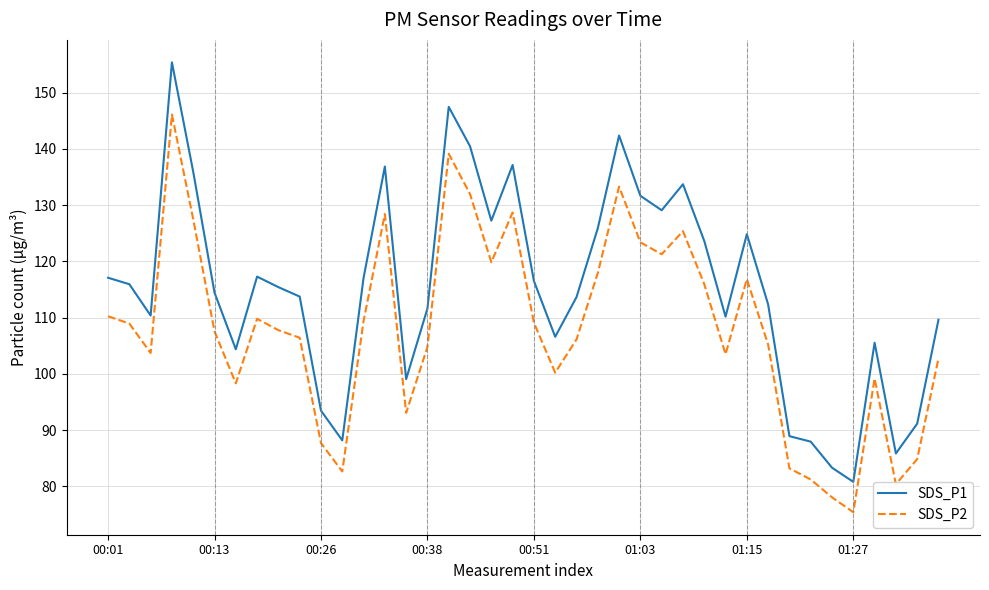

What are all the series names shown in the legend?

SDS_P1, SDS_P2